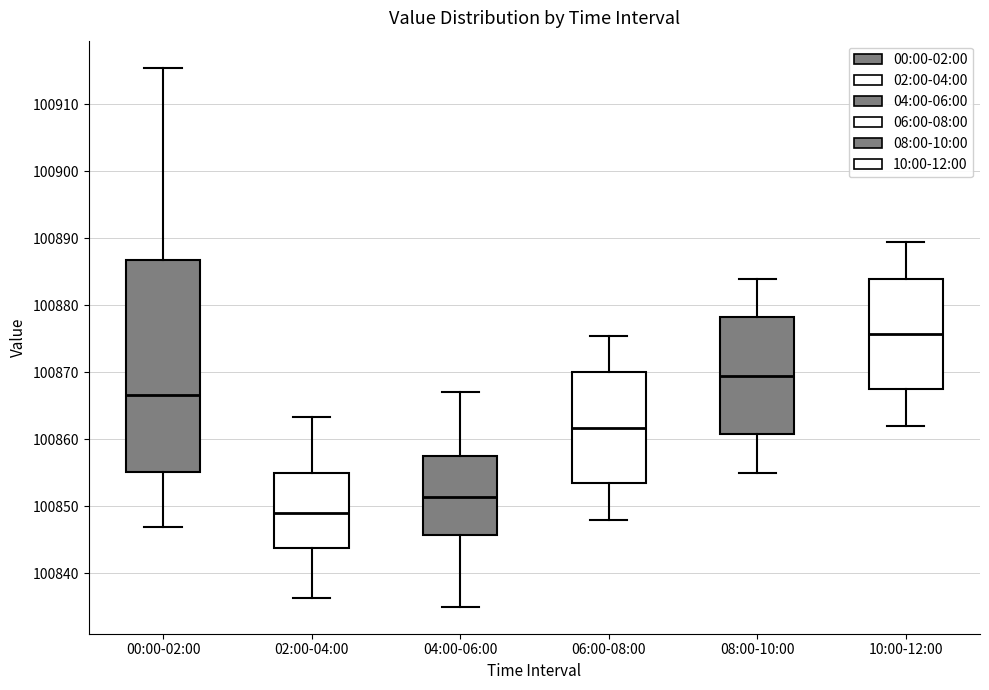

Comparing the boxes themselves (not the whiskers), which one is the tallest?

00:00-02:00